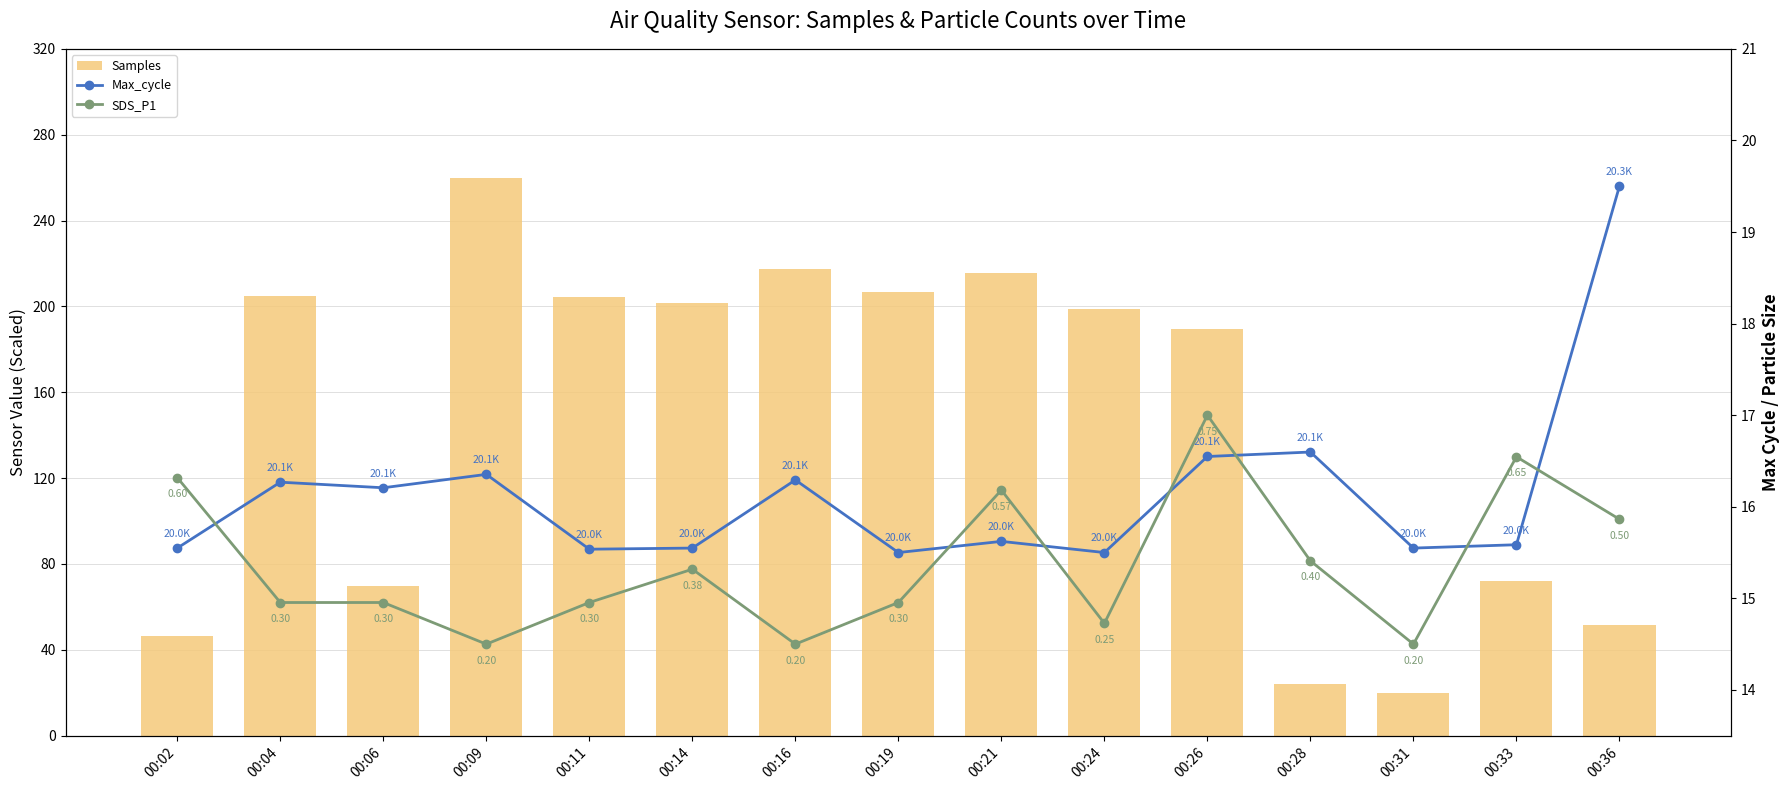

Which series changed the most between 00:02 and 00:21?

Samples